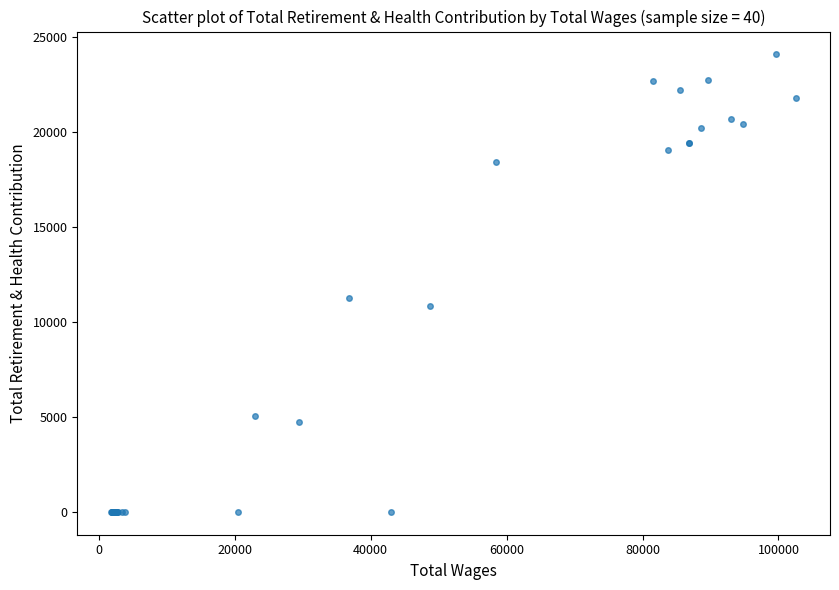

What Y value in the scatter plot is closest to 12034?

11254